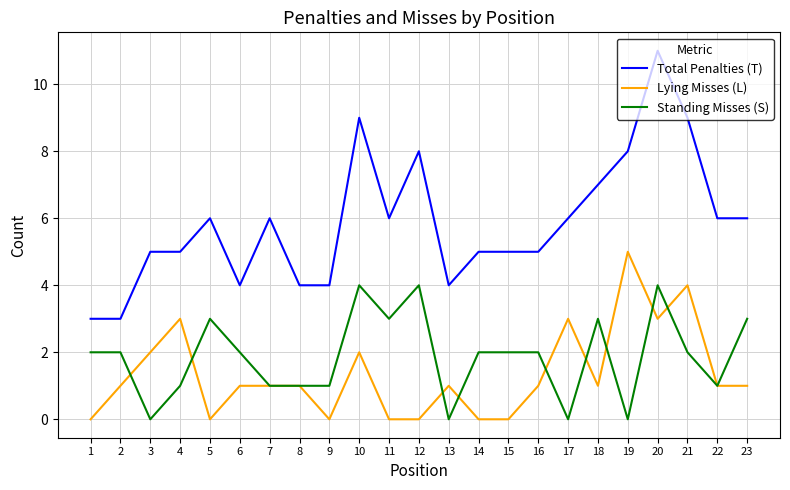

The Total Penalties (T) series shows 2 at 4. True or false?

False